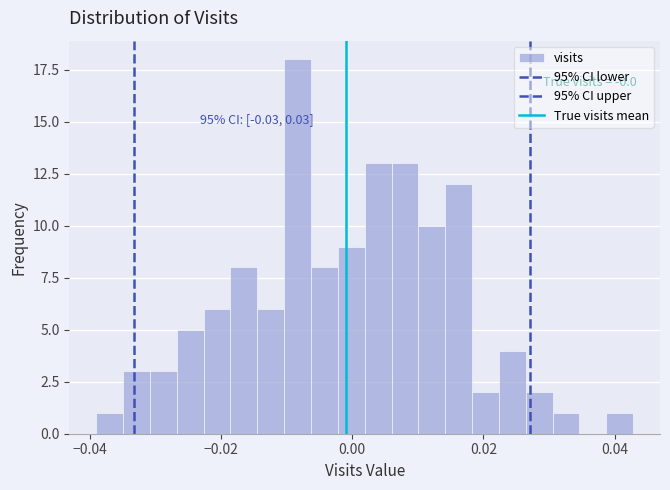

Around what value on the x-axis is the tallest bar? Give the approximate position of its centre, as read against the axis.

-0.008